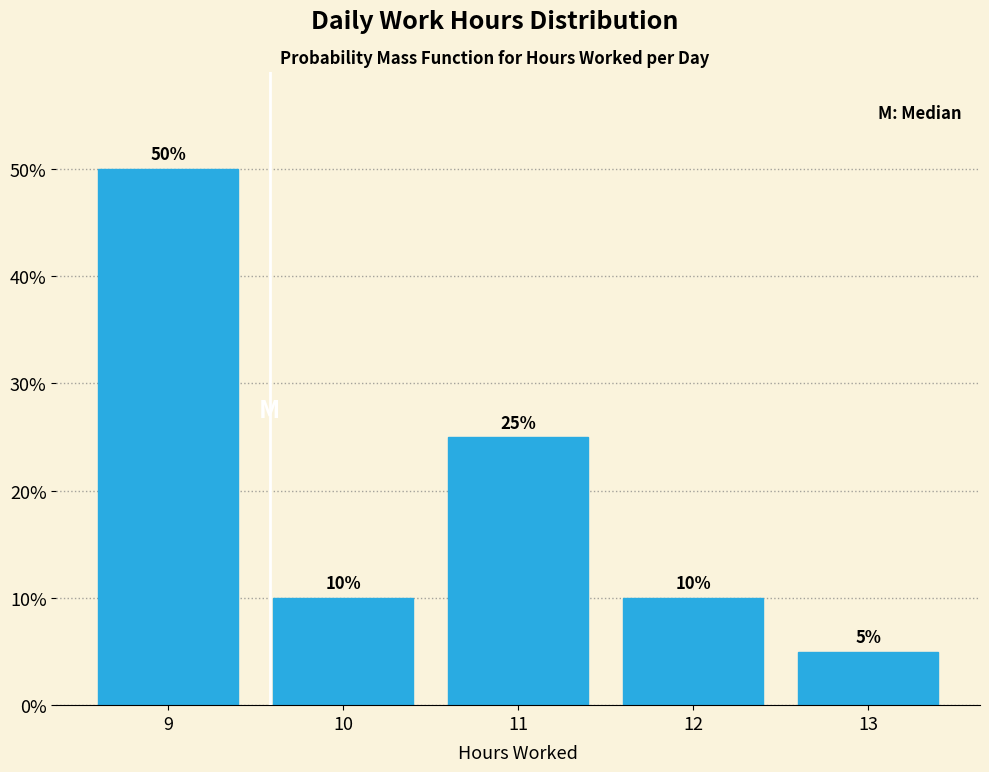

Reading left to right, list every bar in this chart as the range it spans on the x-axis followed by its height.

8.5 to 9.5: 50
9.5 to 10.5: 10
10.5 to 11.5: 25
11.5 to 12.5: 10
12.5 to 13.5: 5